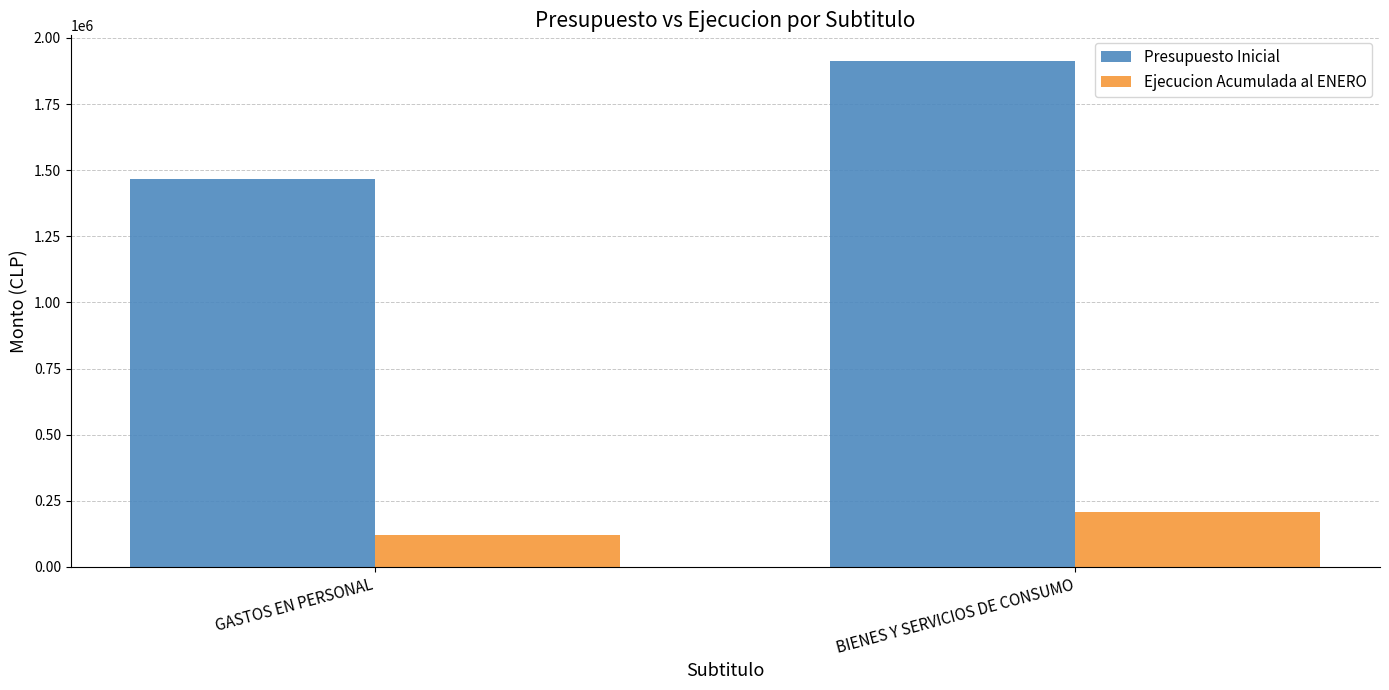

What is the approximate value of Presupuesto Inicial at BIENES Y SERVICIOS DE CONSUMO, to the nearest 10?

1914160